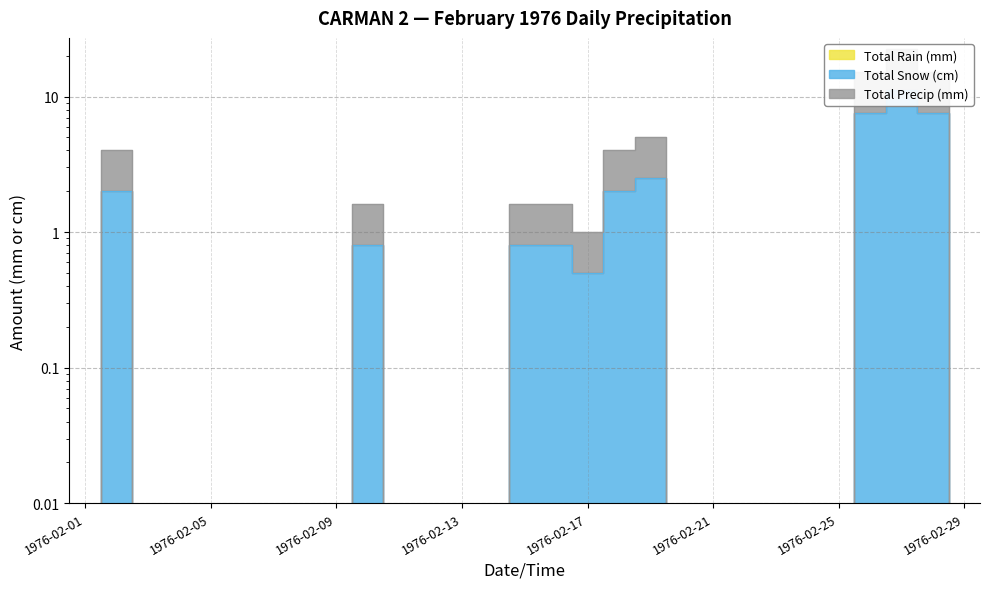

True or false: Total Snow (cm) and Total Precip (mm) intersect in this chart.

False